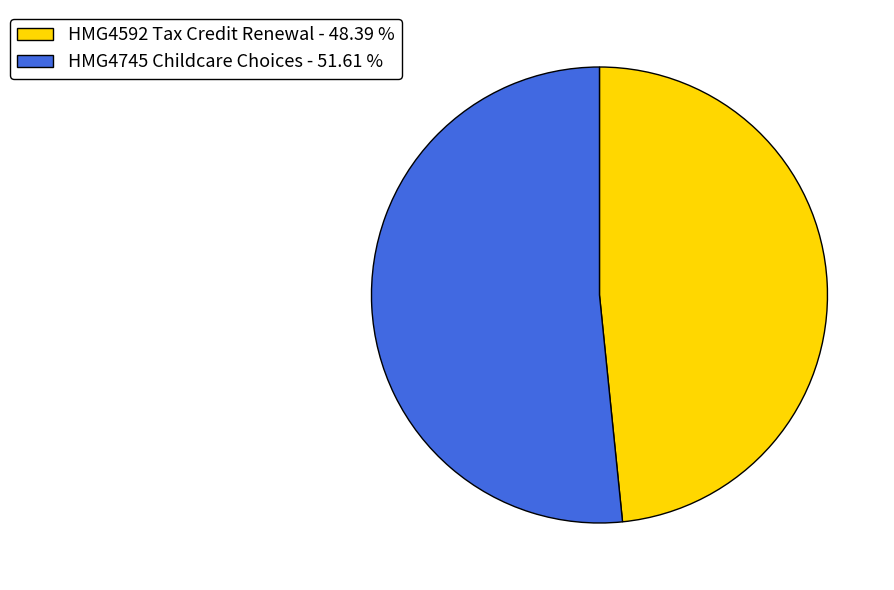

True or false: HMG4745 Childcare Choices accounts for 52% of the total.

True